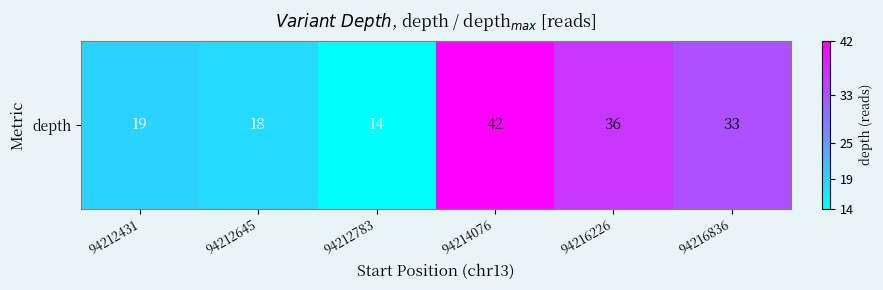

The value at 94216226 is 11. True or false?

False